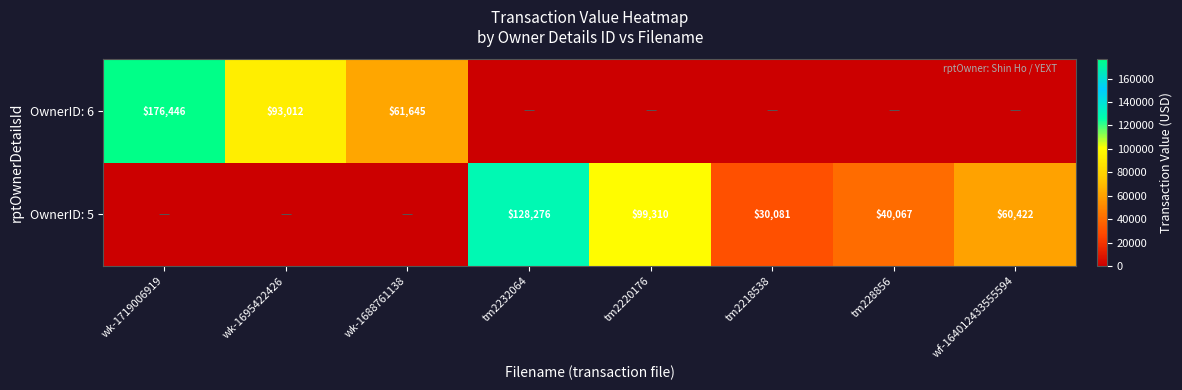

Is it true that OwnerID: 6 equals 93012 at wk-1695422426?

True